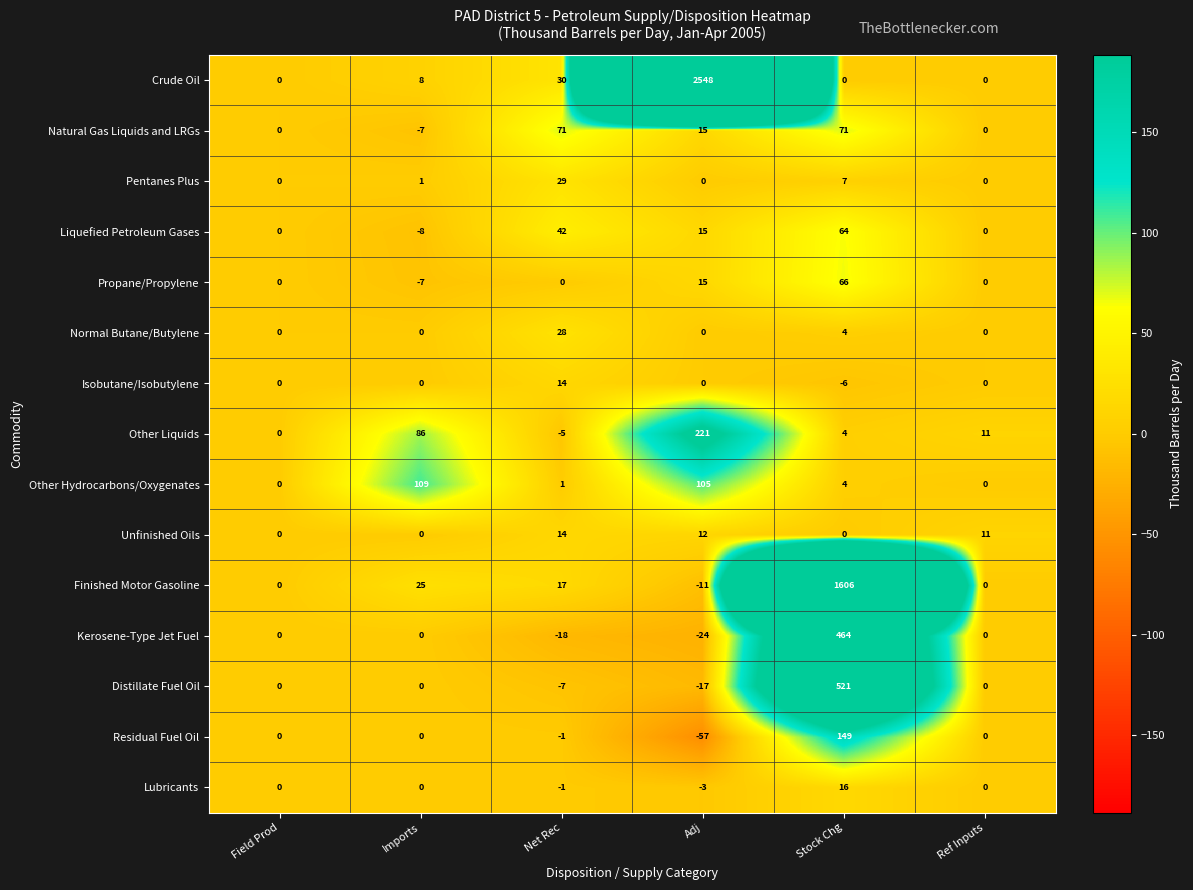

Is it true that Lubricants equals 0 at Field Prod?

True